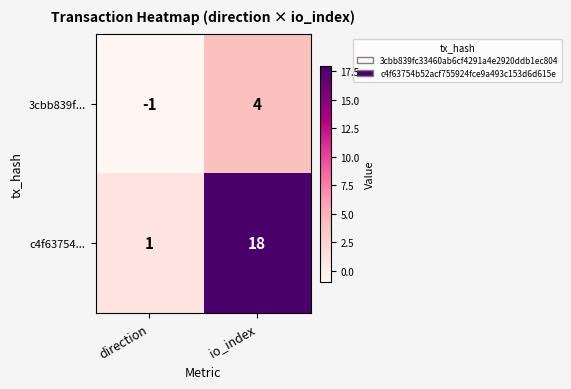

The 3cbb839f... series shows 4 at io_index. True or false?

True